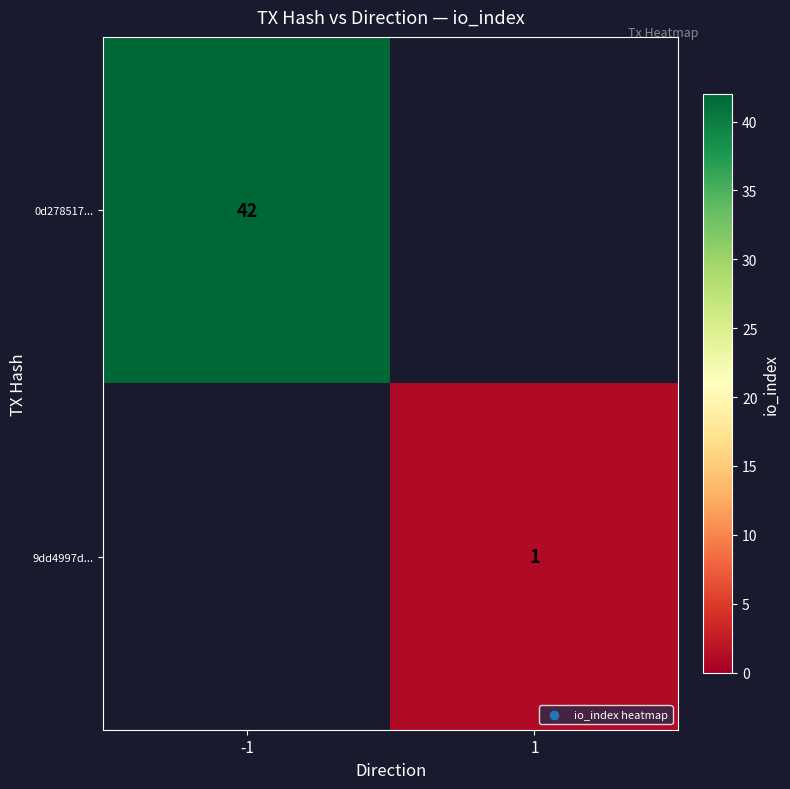

Is it true that 0d278517... equals 23 at -1?

False